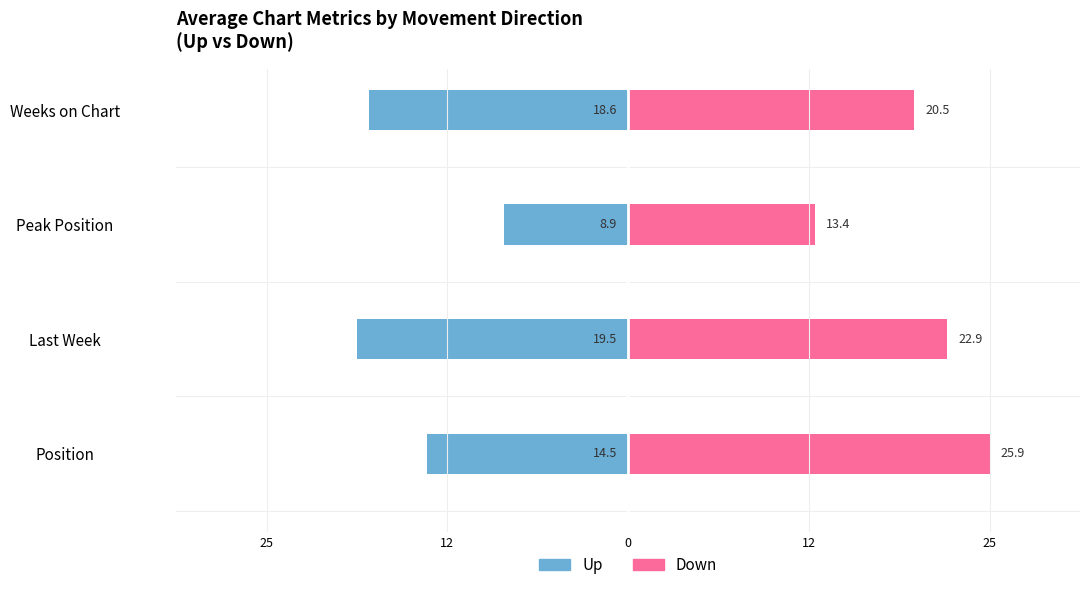

What is the difference between the maximum and minimum values in the Up series?

10.6